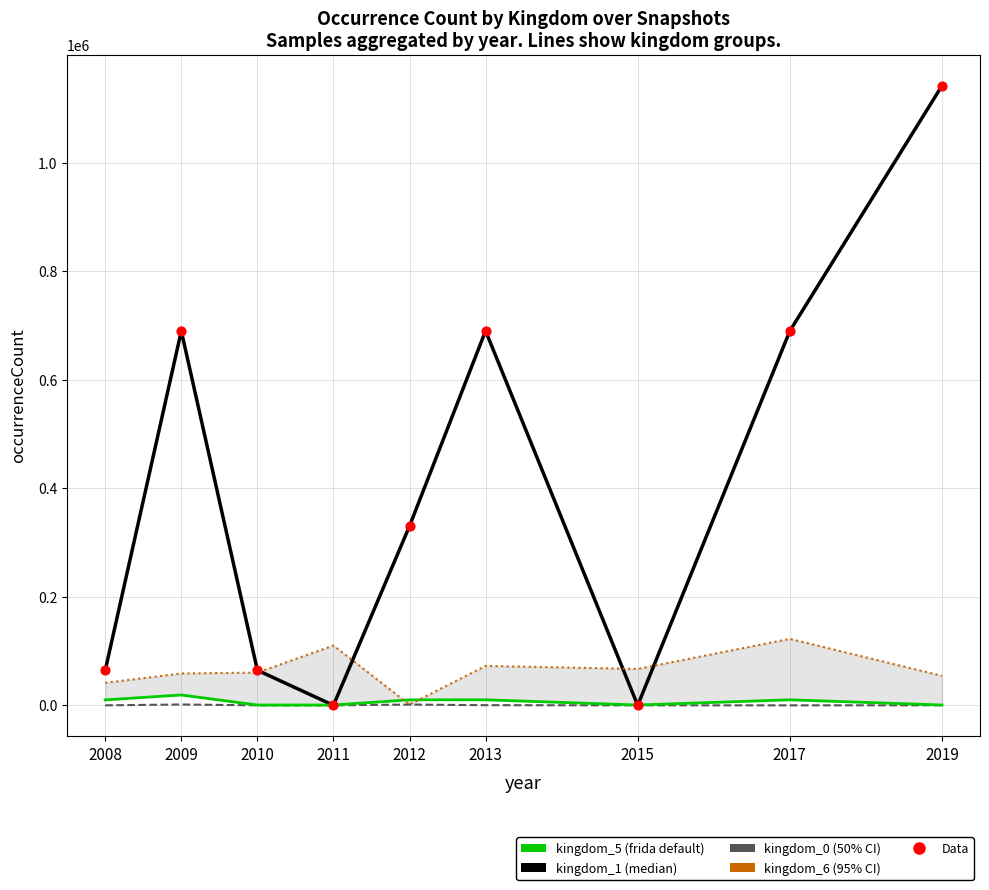

Is the value of kingdom_5 at 2019 greater than the value of Data points (kingdom_1) at 2010?

No